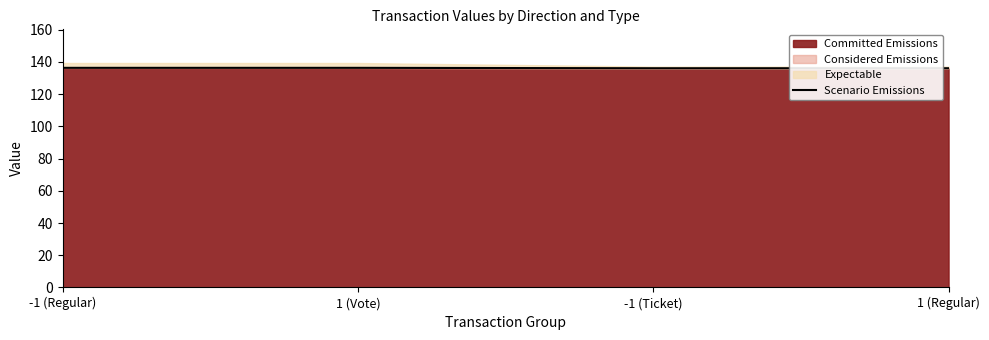

Reading left to right, what are all the values shown in this chart?

-1 (Regular)=136.3	1 (Vote)=136.3	-1 (Ticket)=136.1	1 (Regular)=136.1